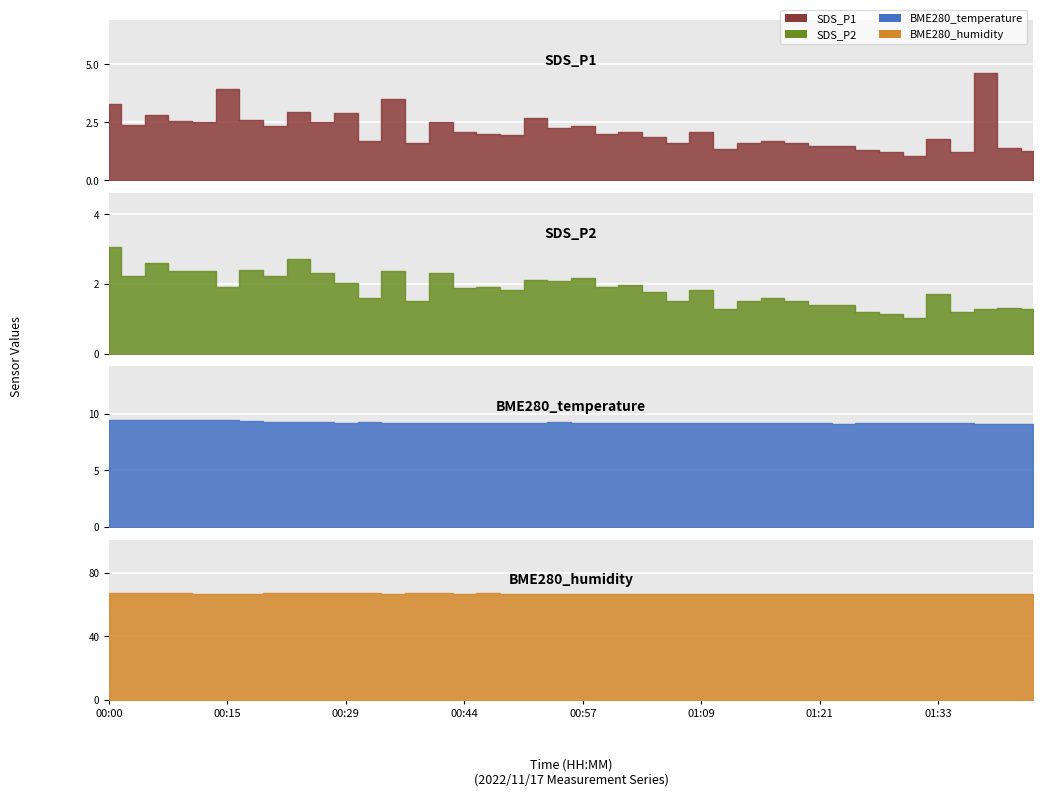

The value of SDS_P2 at 00:54 is 2.1. True or false?

True